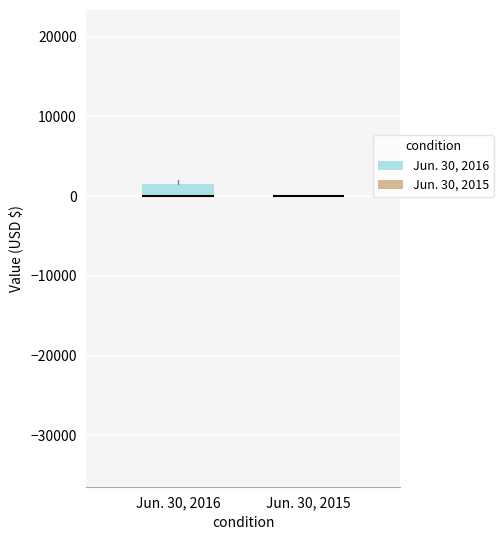

Where is the upper edge of the box for Jun. 30, 2016 on the y-axis? The values are not printed on the chart, so give them approximately, as read against the axis.

1000